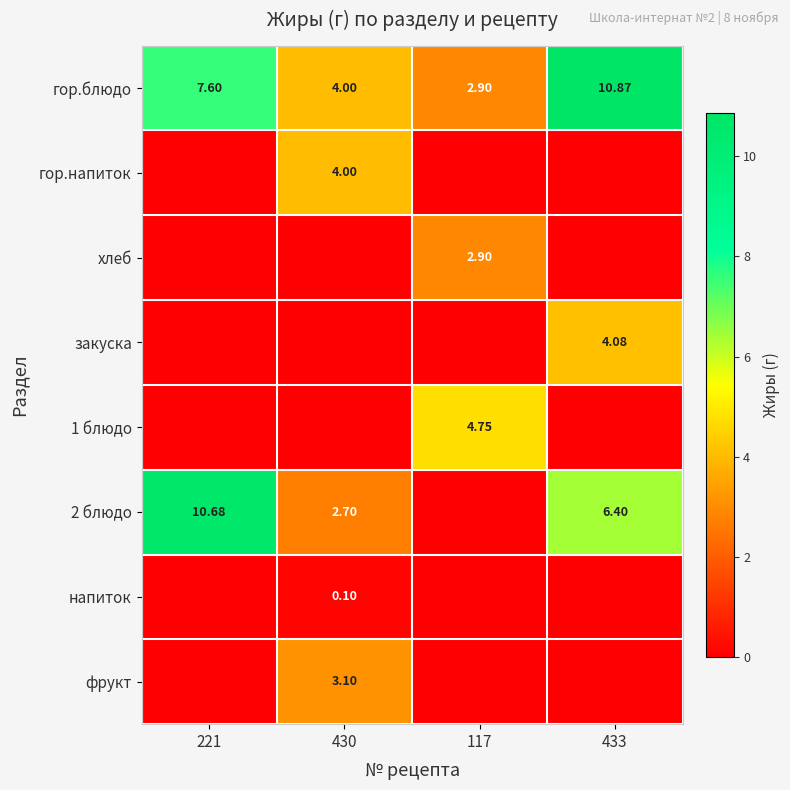

List the labels in order of хлеб value, smallest first.

221, 430, 433, 117